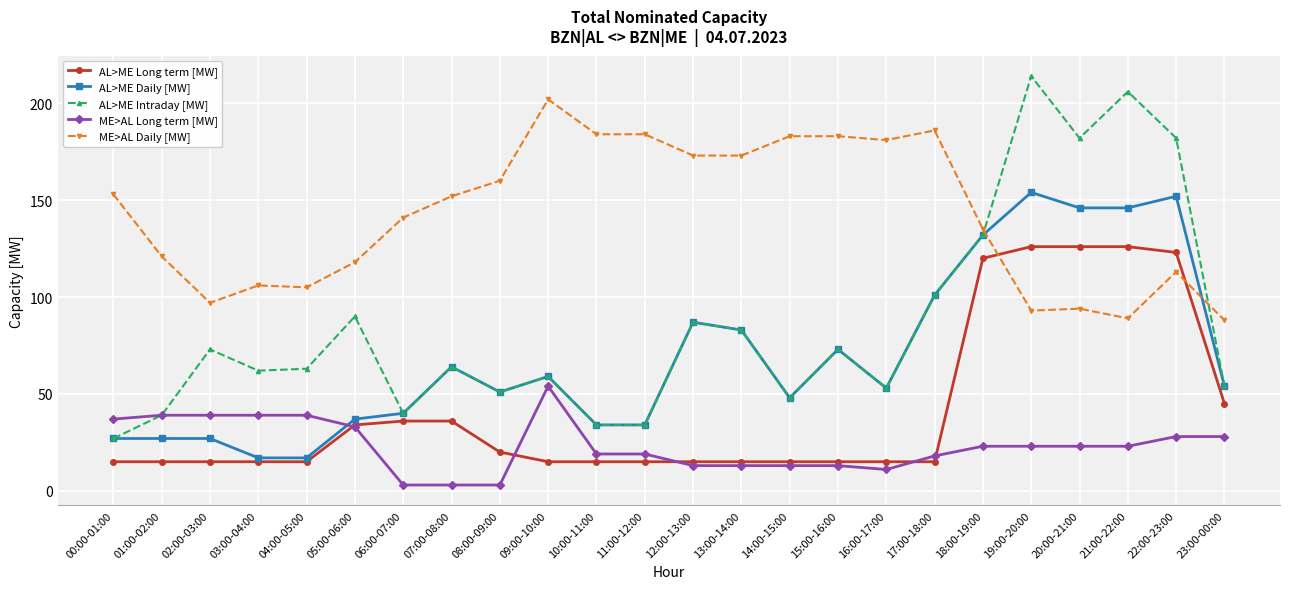

What position from the right is 22:00-23:00?

2